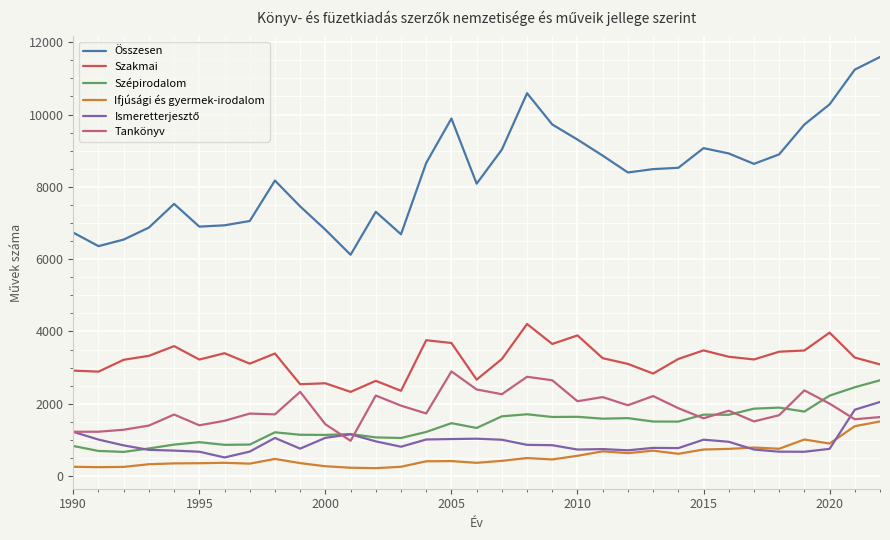

What is the minimum value for Szépirodalom?

668